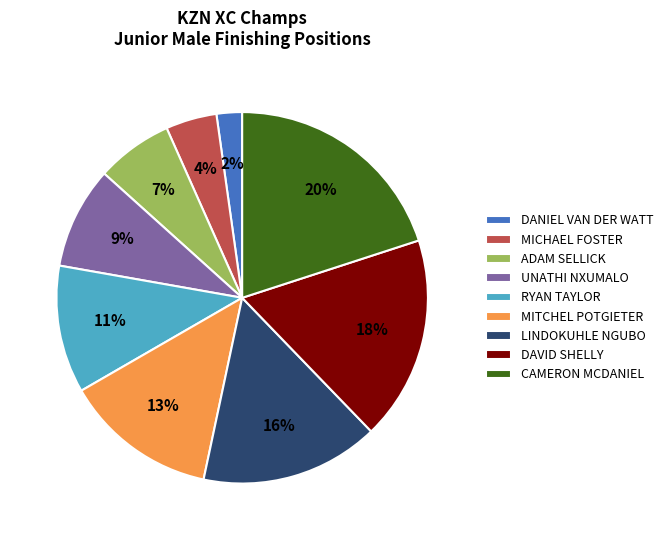

Which slice is the largest?

CAMERON MCDANIEL